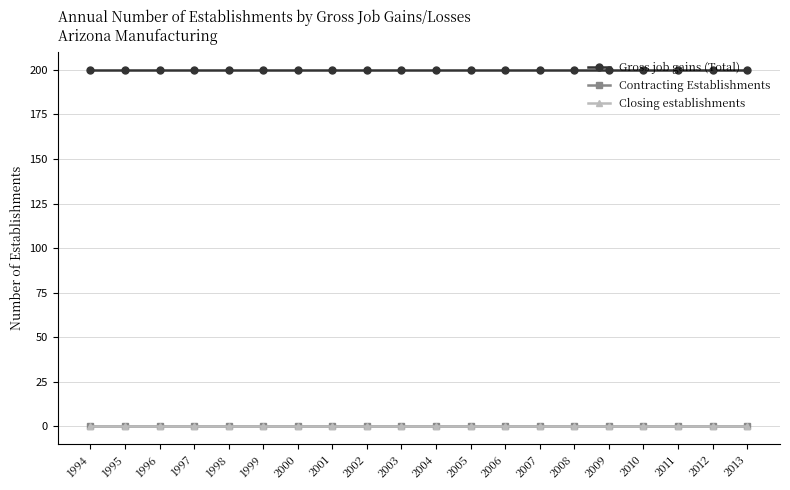

At how many categories does at least one series exceed 132?

20